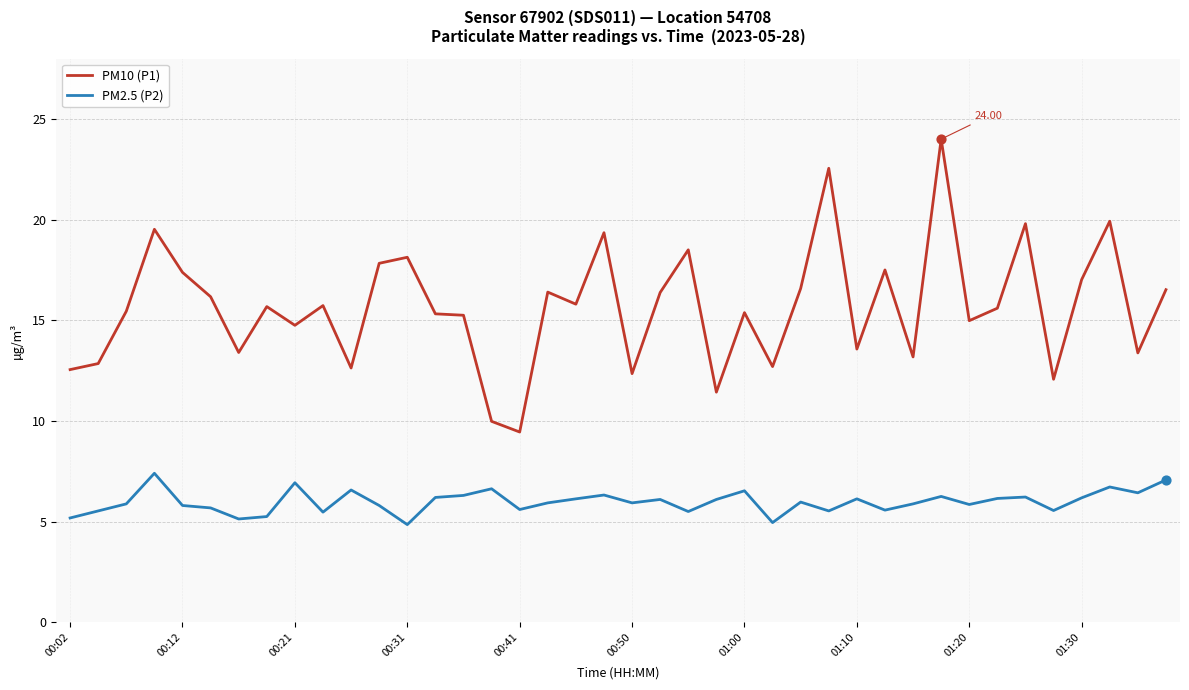

Which series has the largest range (max minus min)?

PM10 (P1)